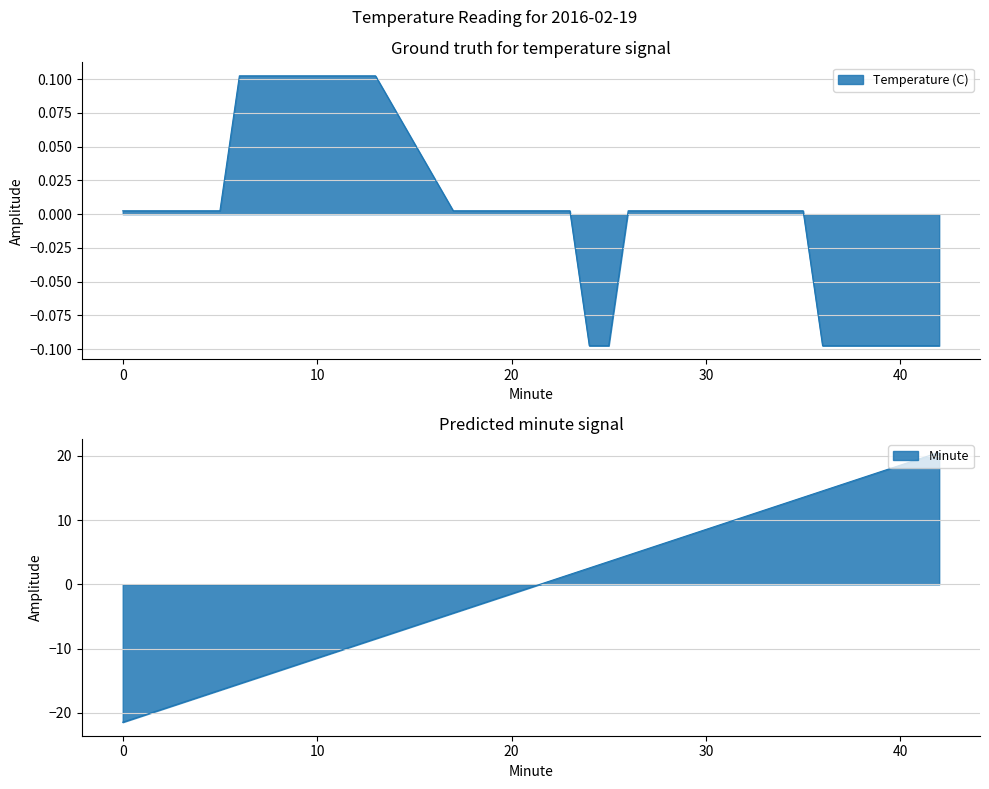

What are all the series names shown in the legend?

Temperature (C), Minute